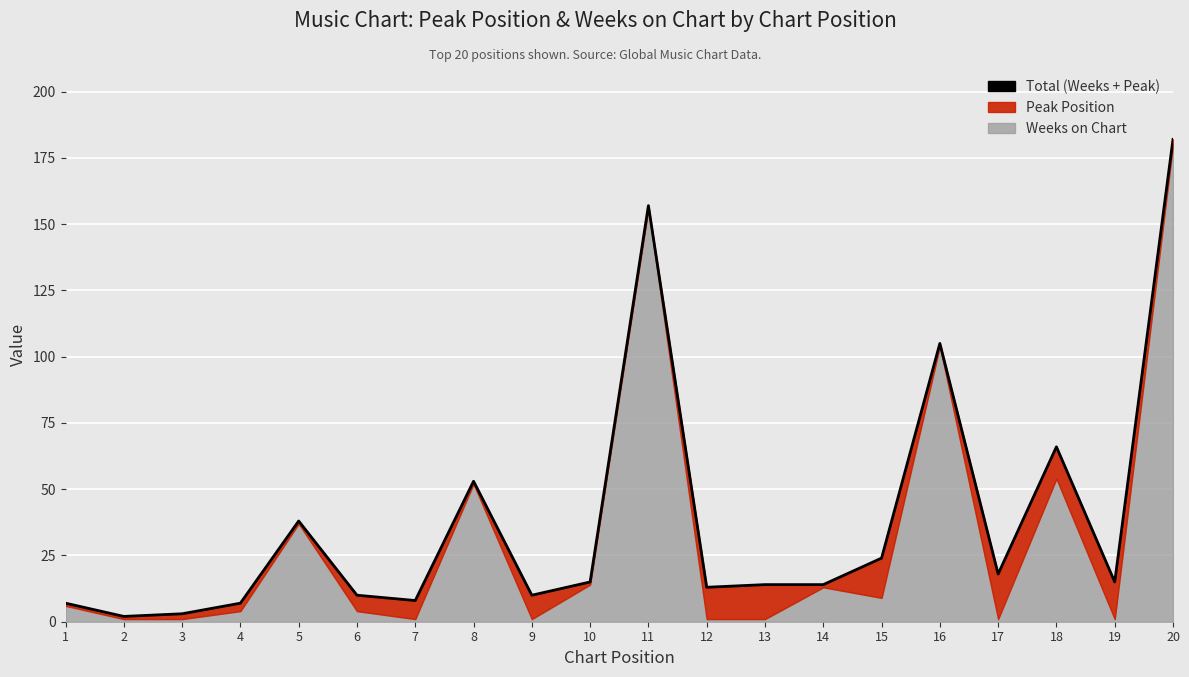

At which category does the data reach its first local valley?

2